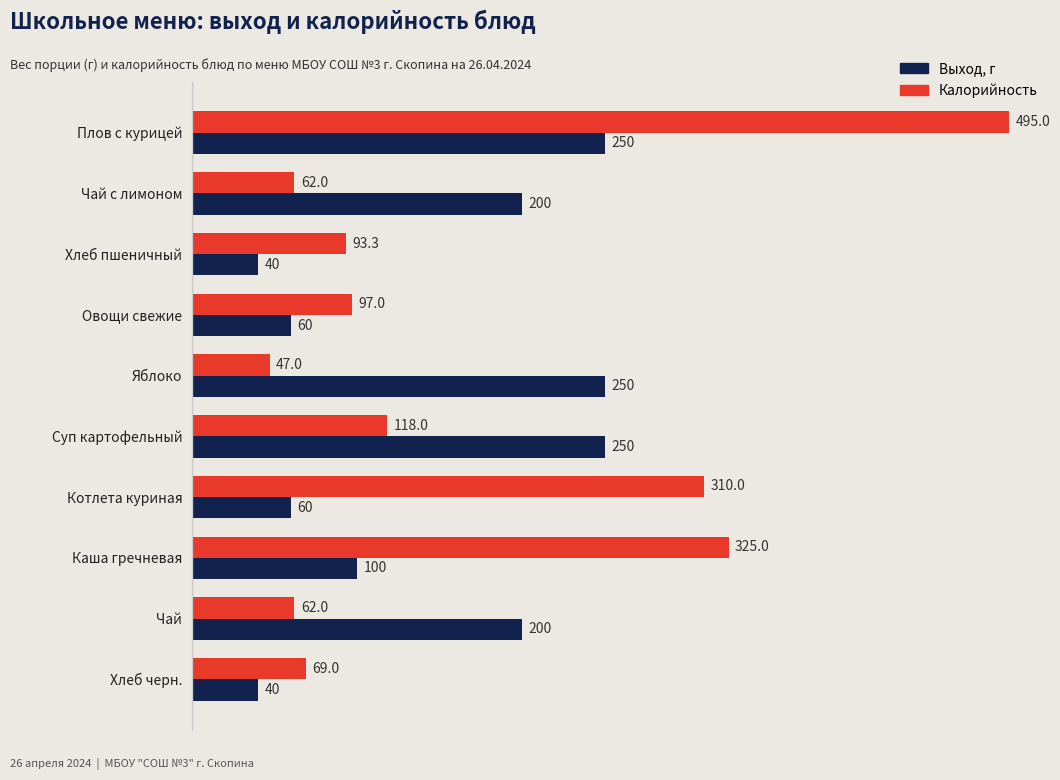

What is the spread (max minus min) of values at Яблоко?

203.0